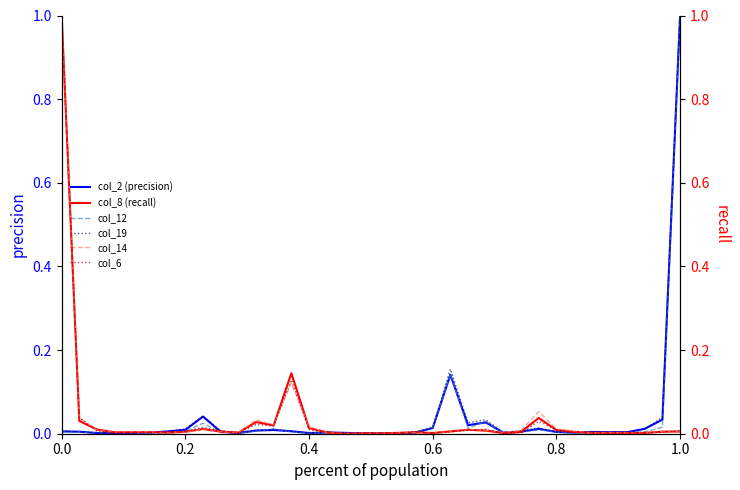

What is the highest value of the col_19 series?

1.0